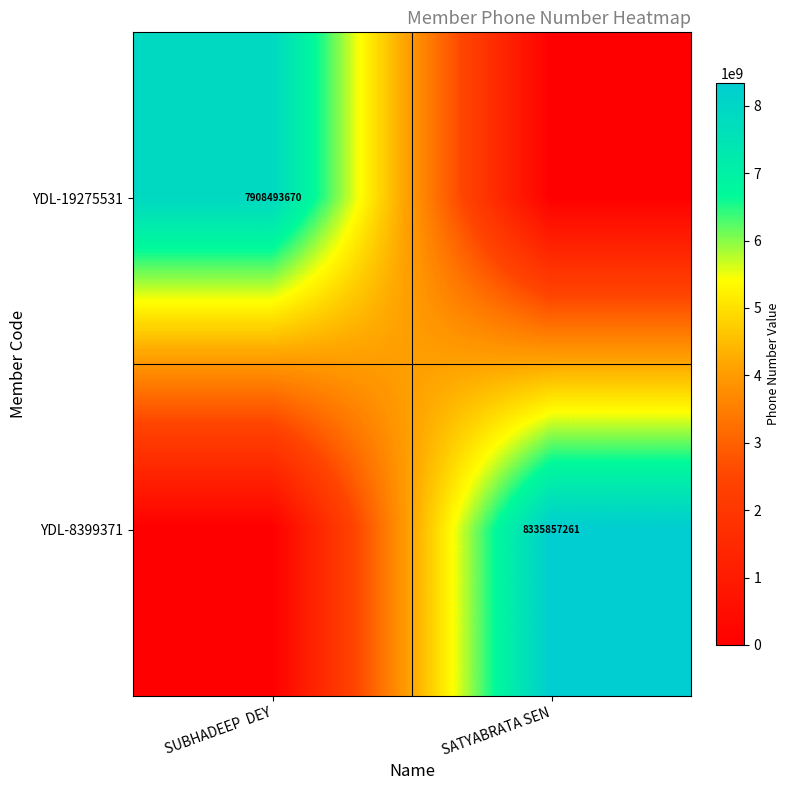

True or false: YDL-19275531 has a value of 7908493670 at SUBHADEEP  DEY.

True